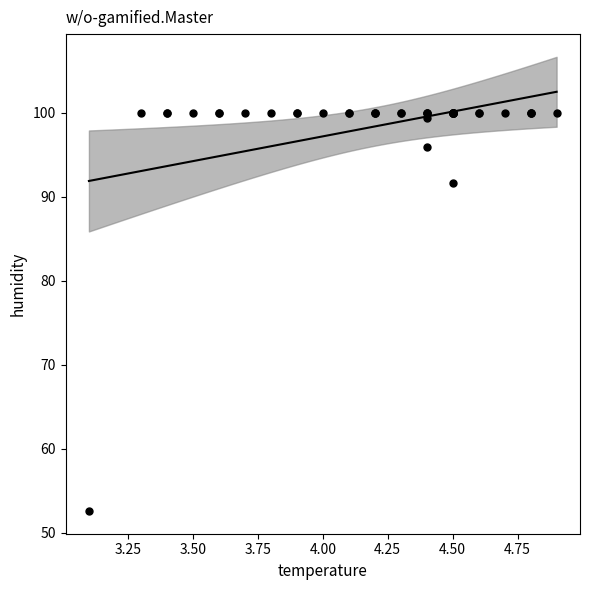

What Y value in the scatter plot is closest to 76?

91.6